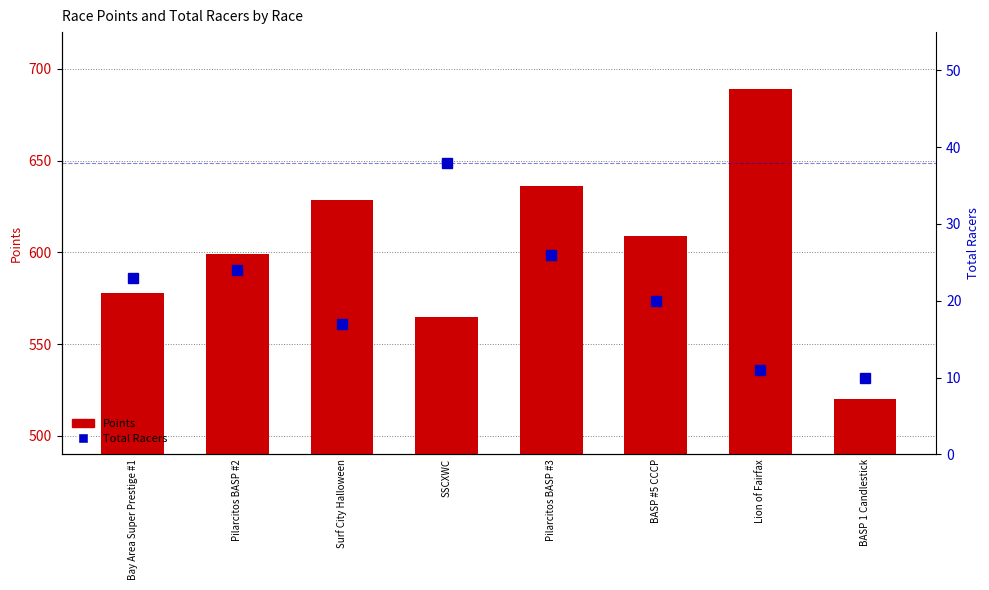

How many distinct data groups are displayed?

2